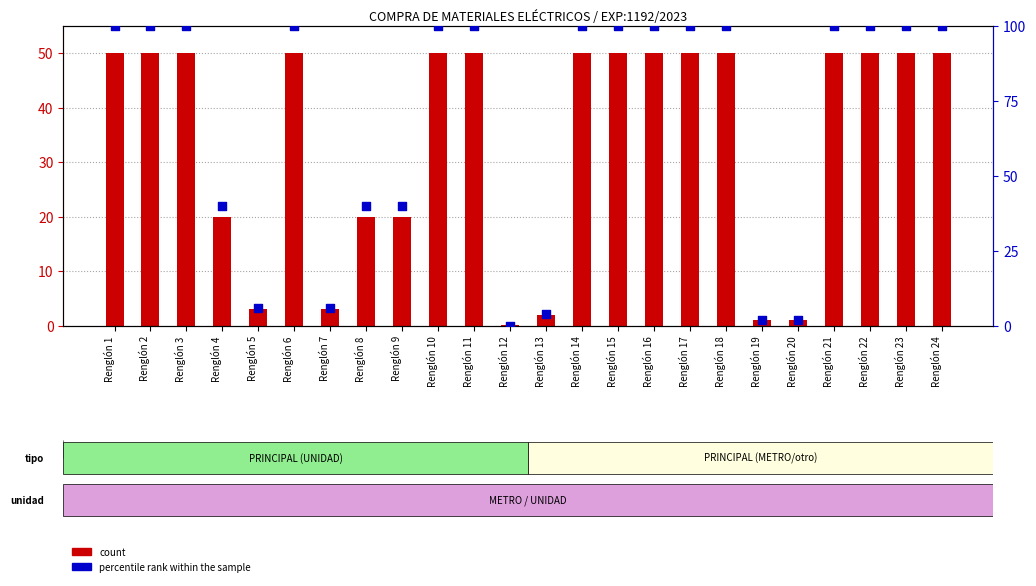

Which series has the largest Y range (max minus min)?

percentile rank within the sample